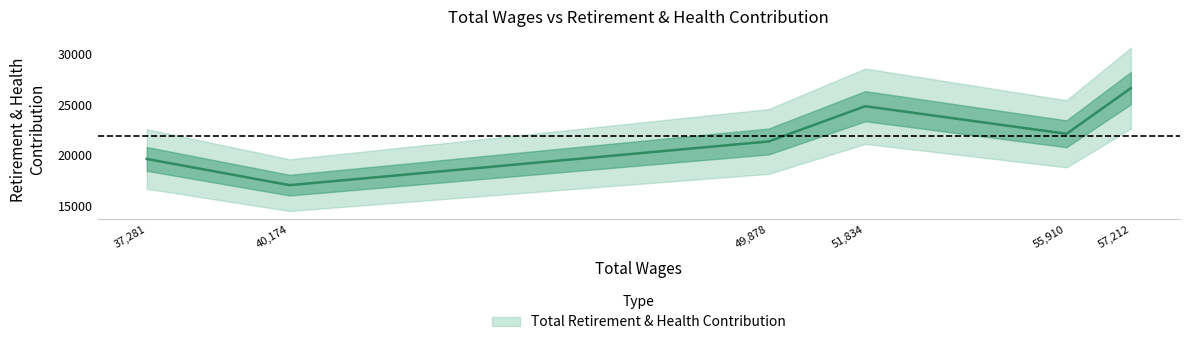

Where is the first local maximum?

51834